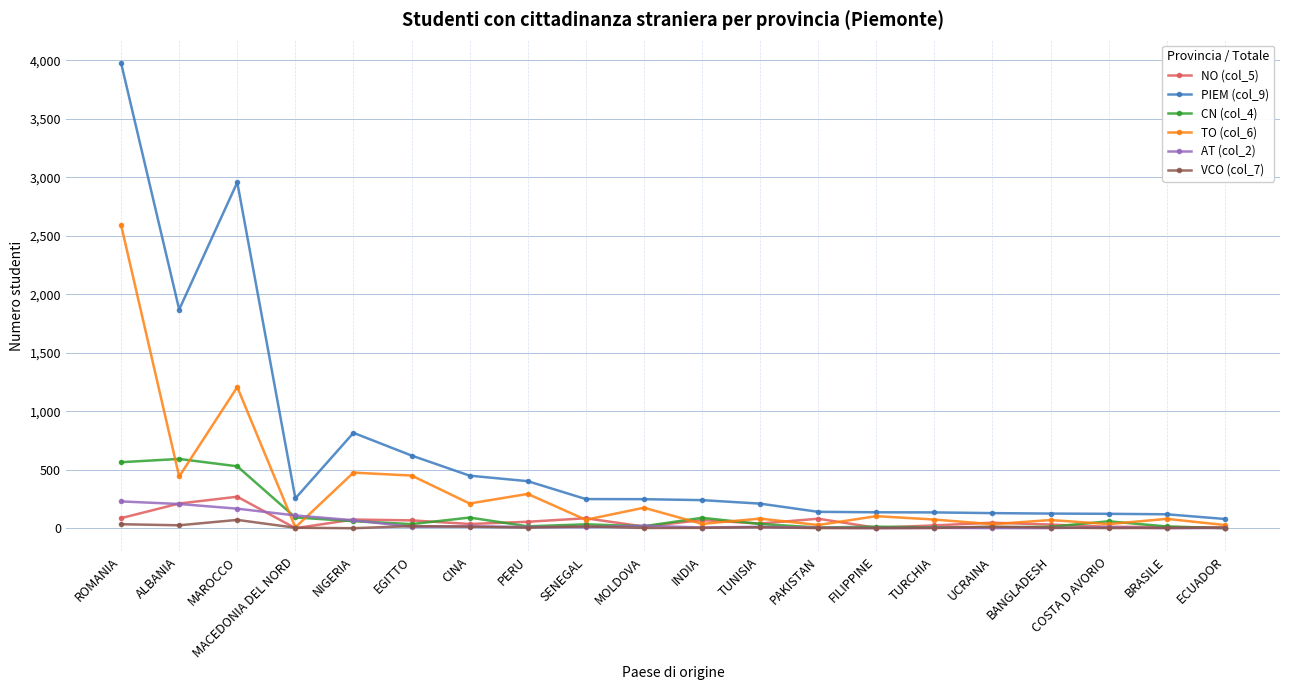

Does the chart have visible grid lines?

Yes